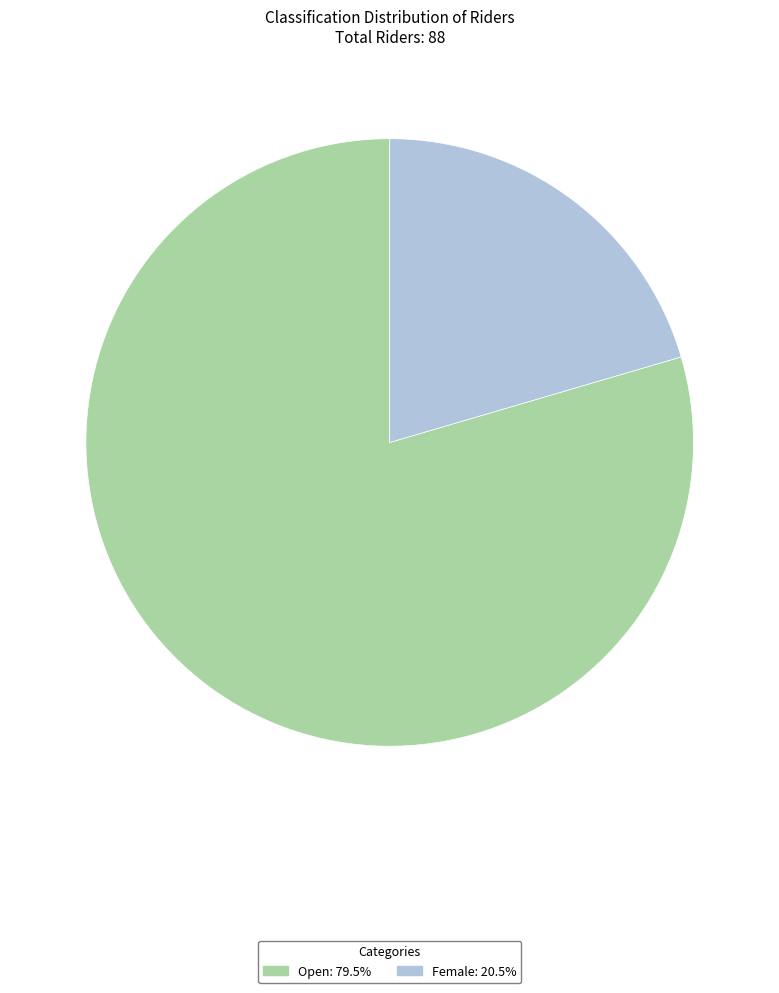

Which category accounts for the majority?

Open